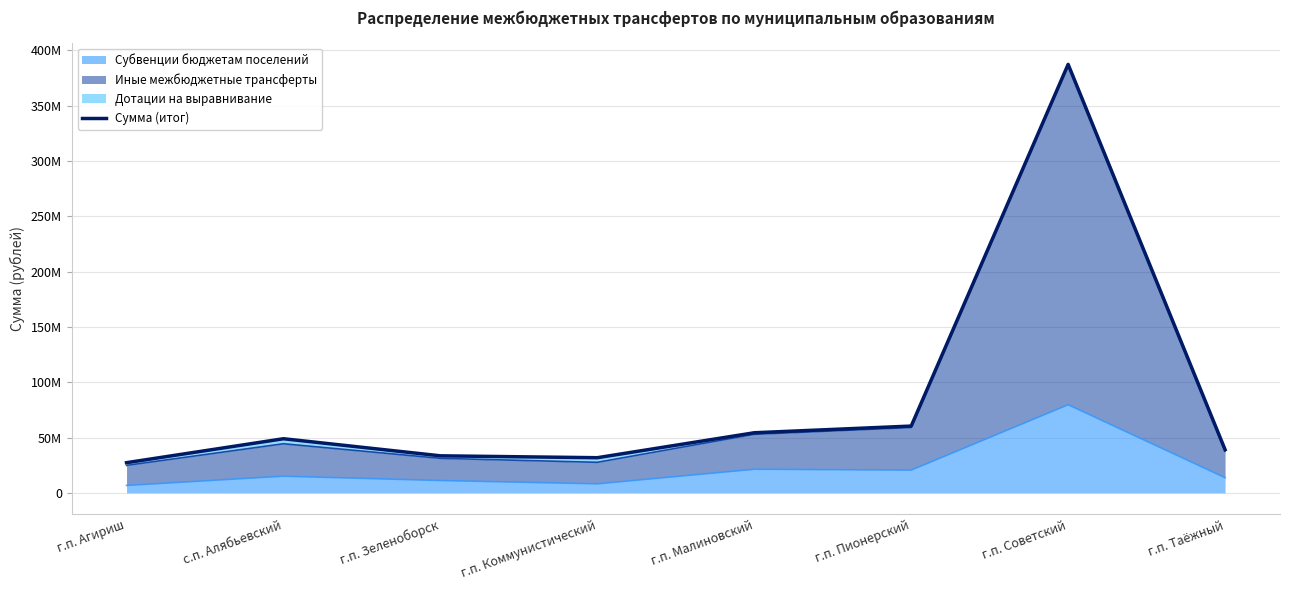

The chart shows a value of 387252227.8 at г.п. Советский. True or false?

True